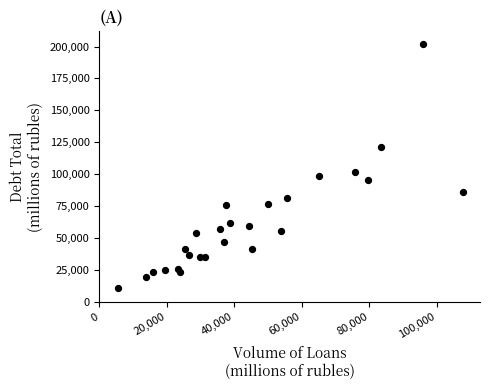

What Y value in the scatter plot is closest to 106537?

101383